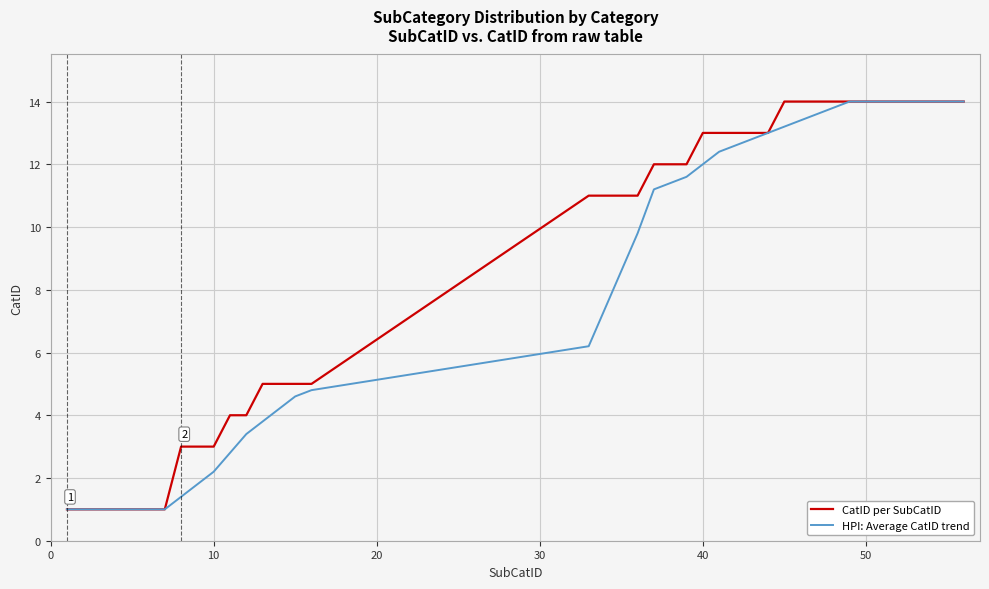

Which series has the largest total across all categories?

CatID per SubCatID